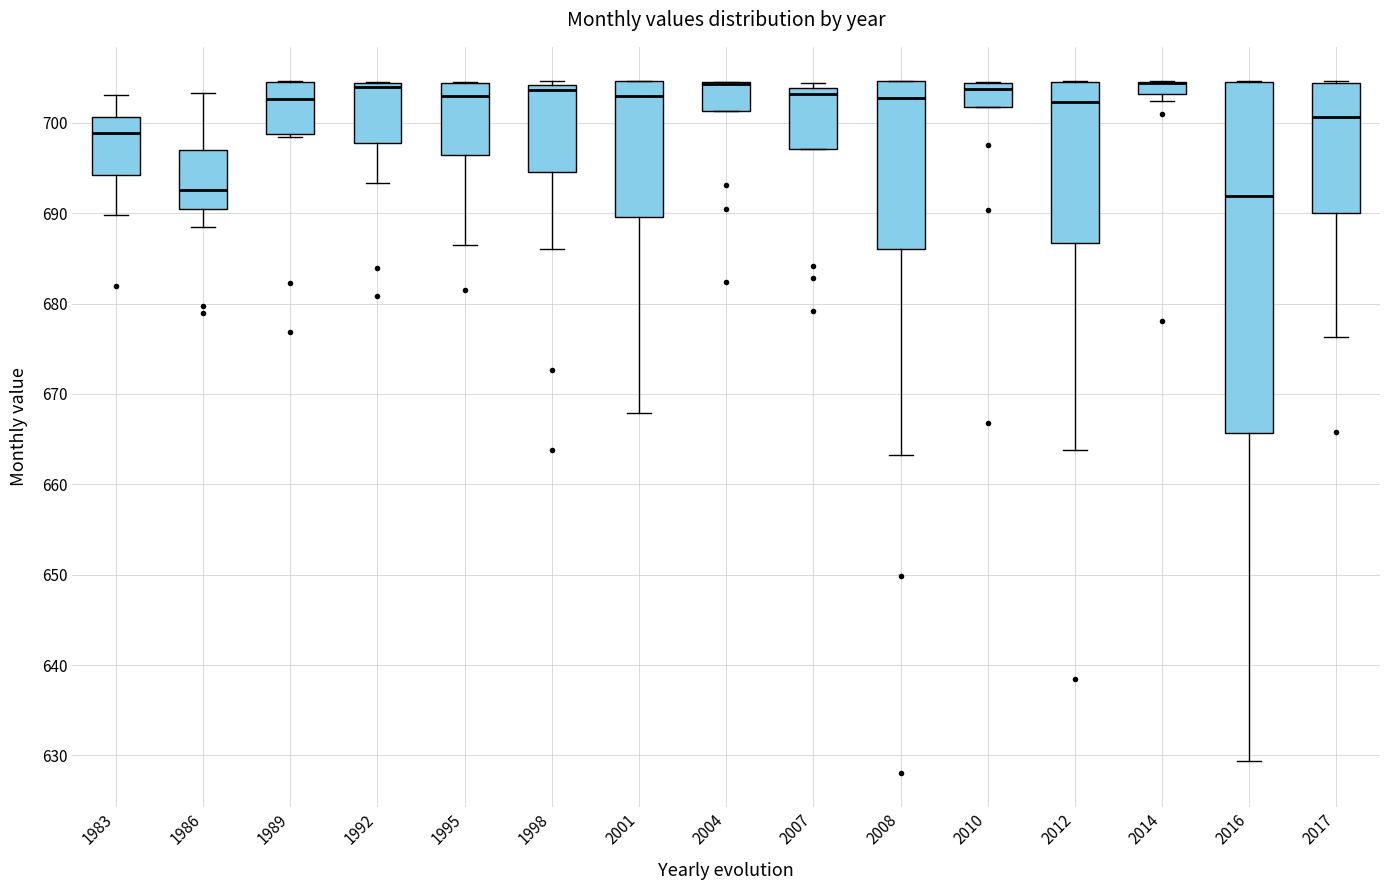

Which box is the tallest, from its lower edge to its upper edge?

2016